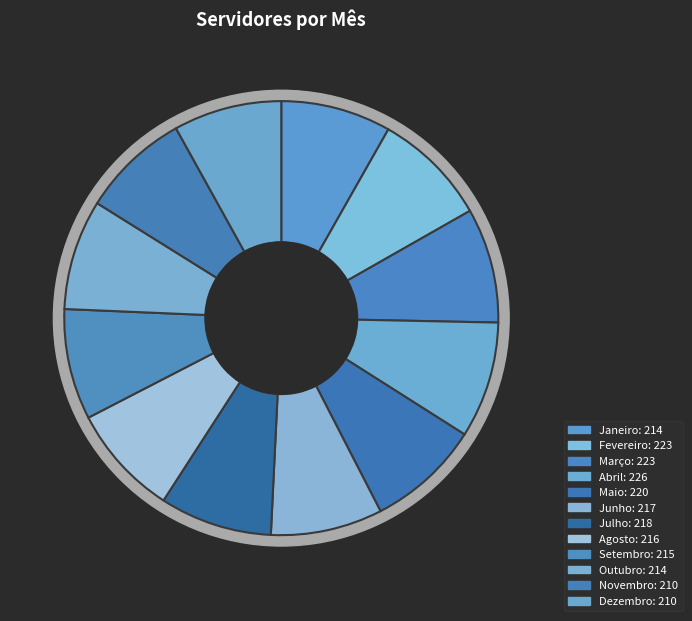

How many slices are in this pie chart?

12